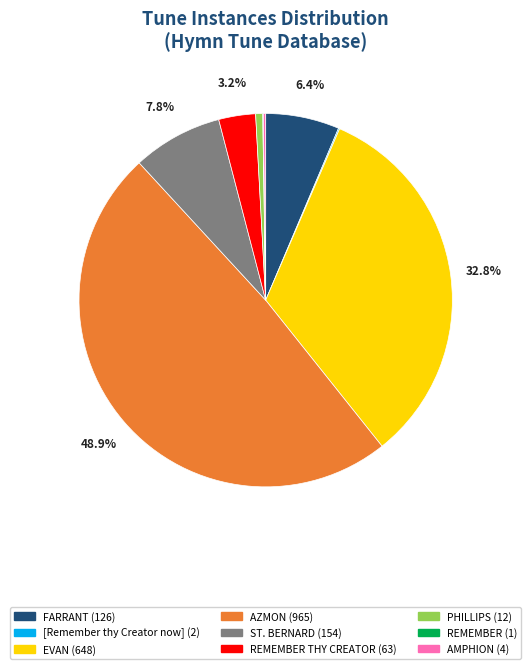

Is there any slice that represents more than half of the pie?

No